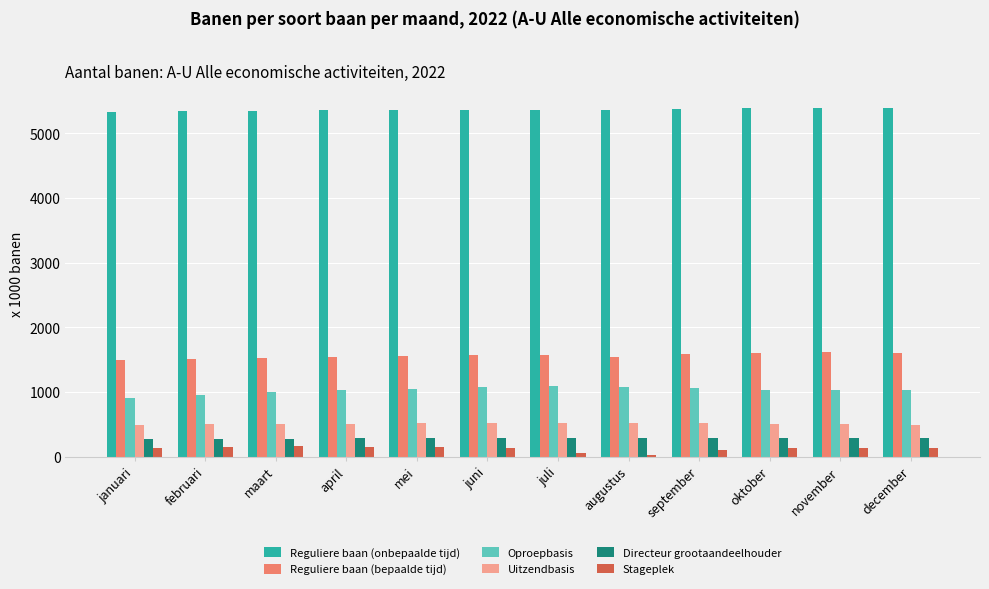

What is the average value of the Uitzendbasis series?

508.3